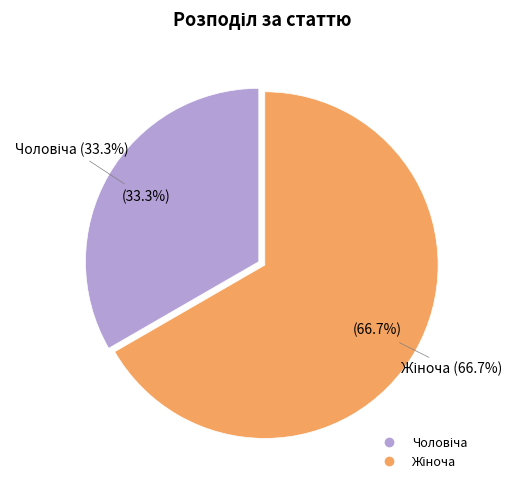

Which slice is the smallest?

Чоловіча